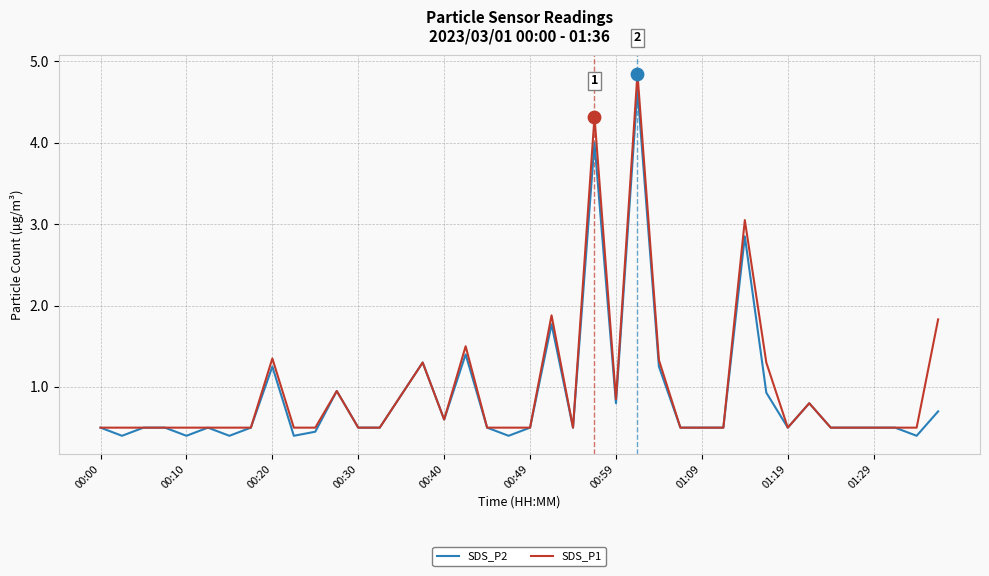

What are all the series names shown in the legend?

SDS_P2, SDS_P1